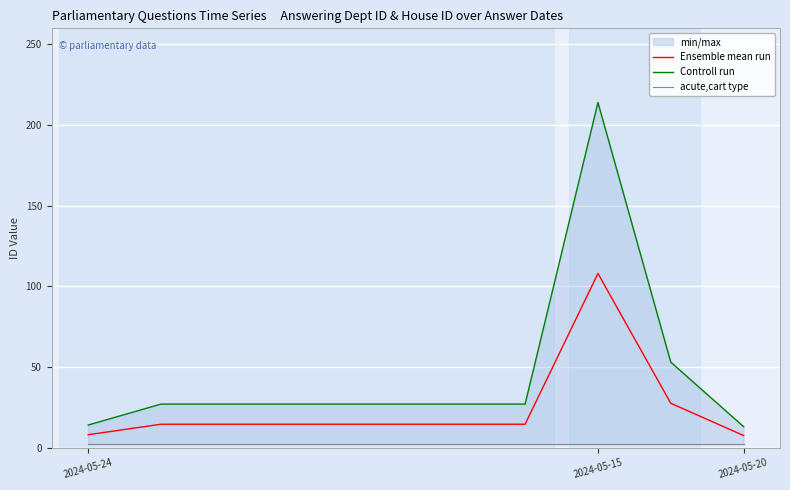

Is it true that Ensemble mean run equals 45.6 at 2024-05-15?

False